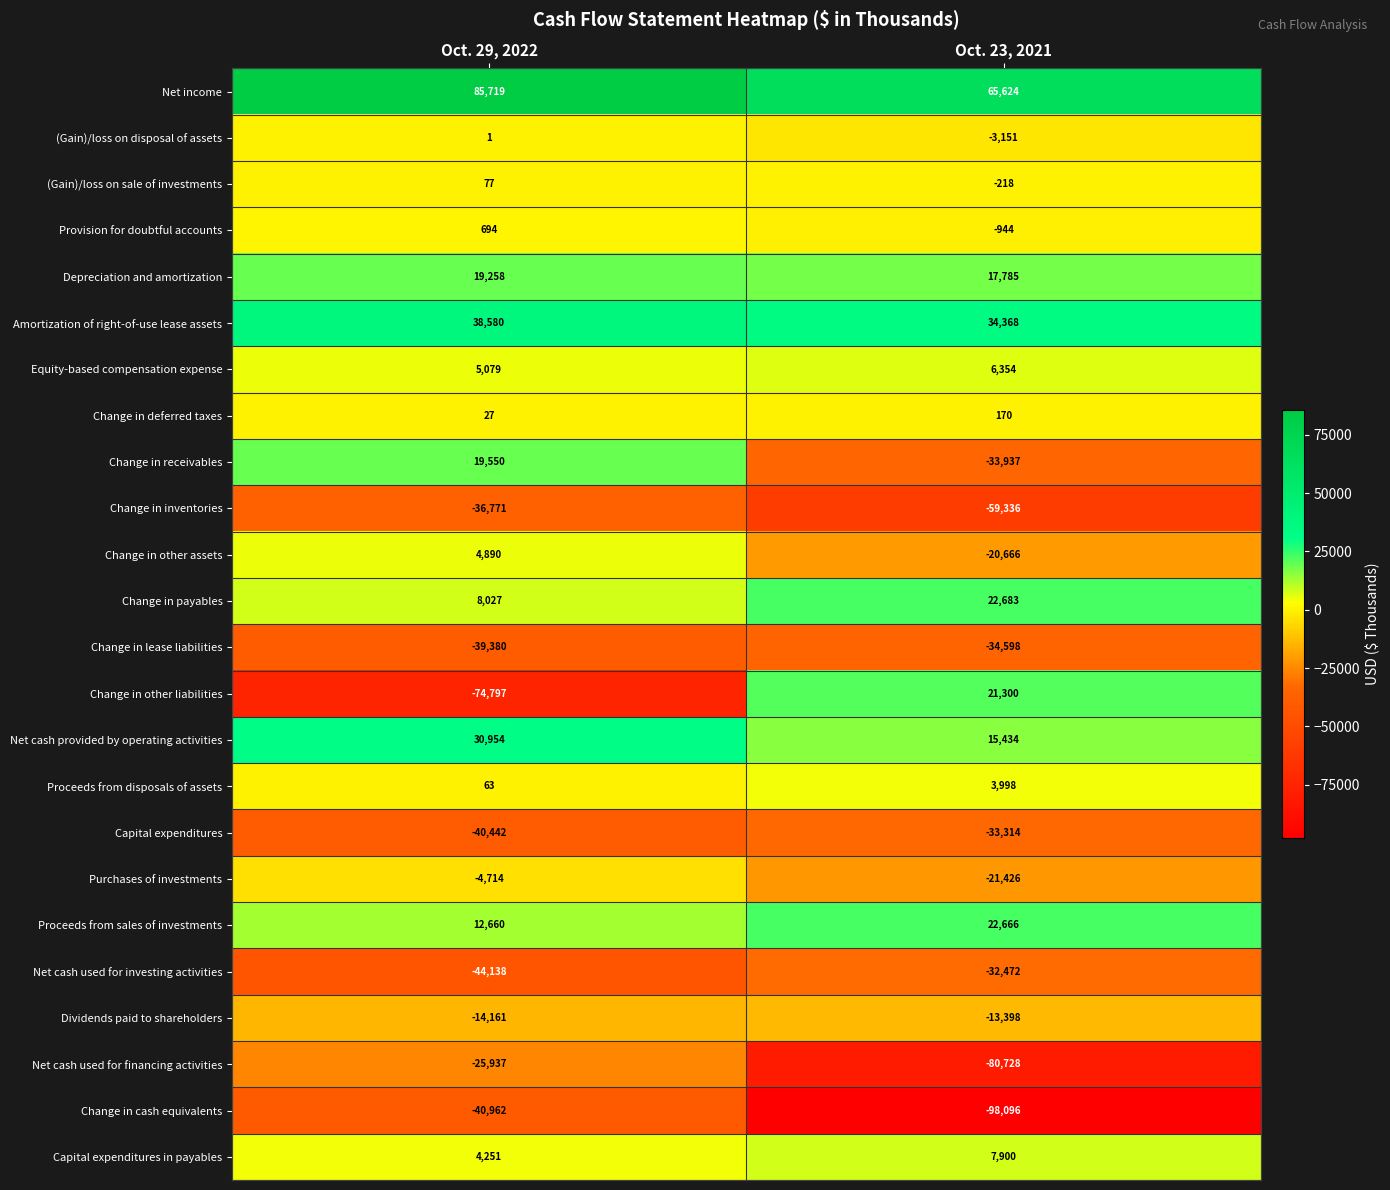

Which category has the lowest value in the Change in payables series?

Oct. 29, 2022